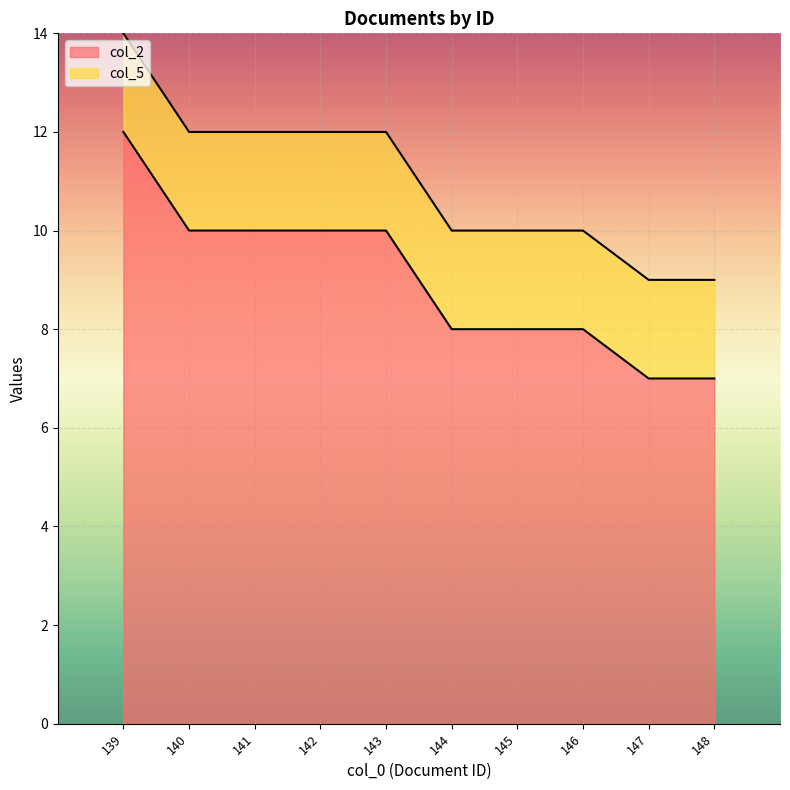

How many values are between 8 and 10?

7